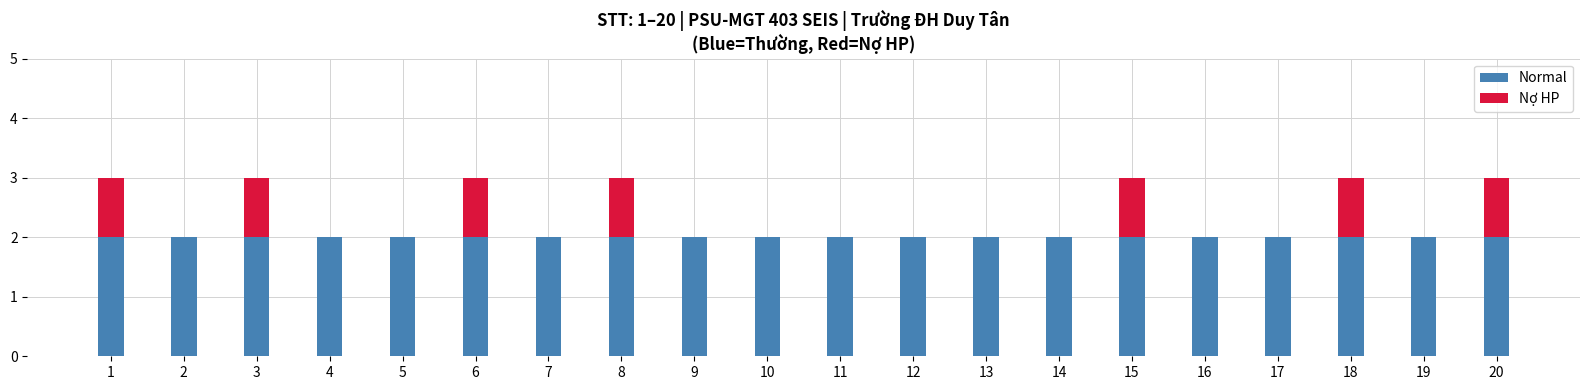

What is the sum of all Normal values?

40